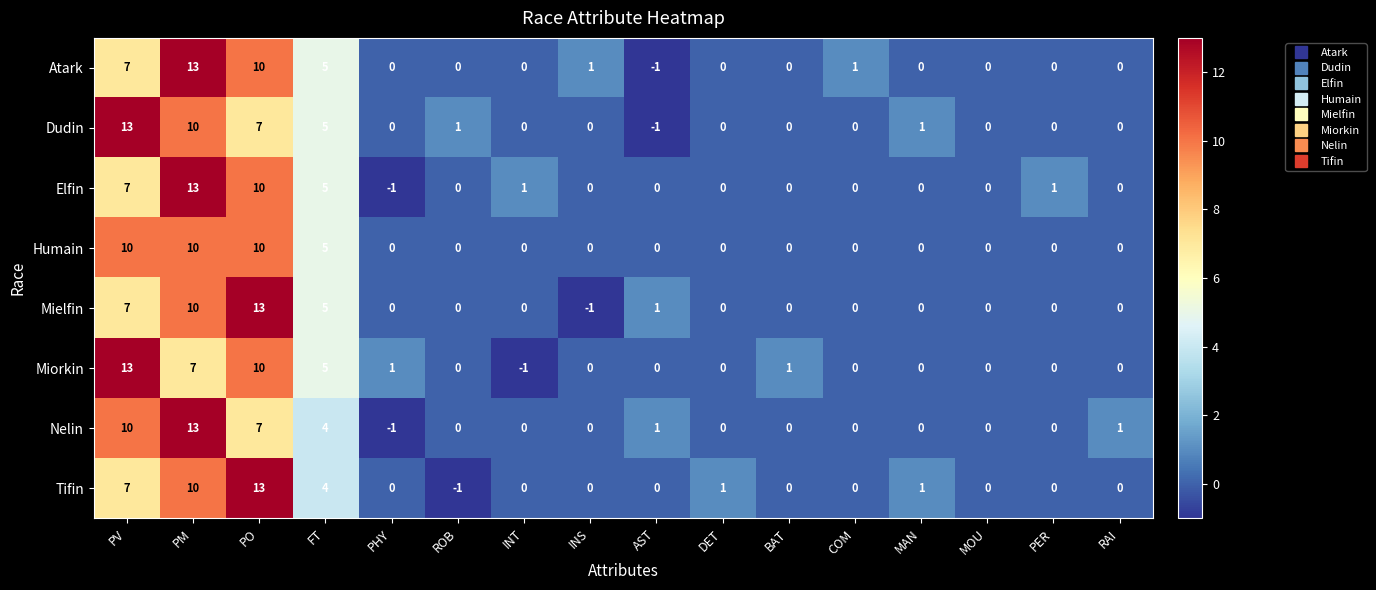

Where does the Nelin series first go above 0?

PV